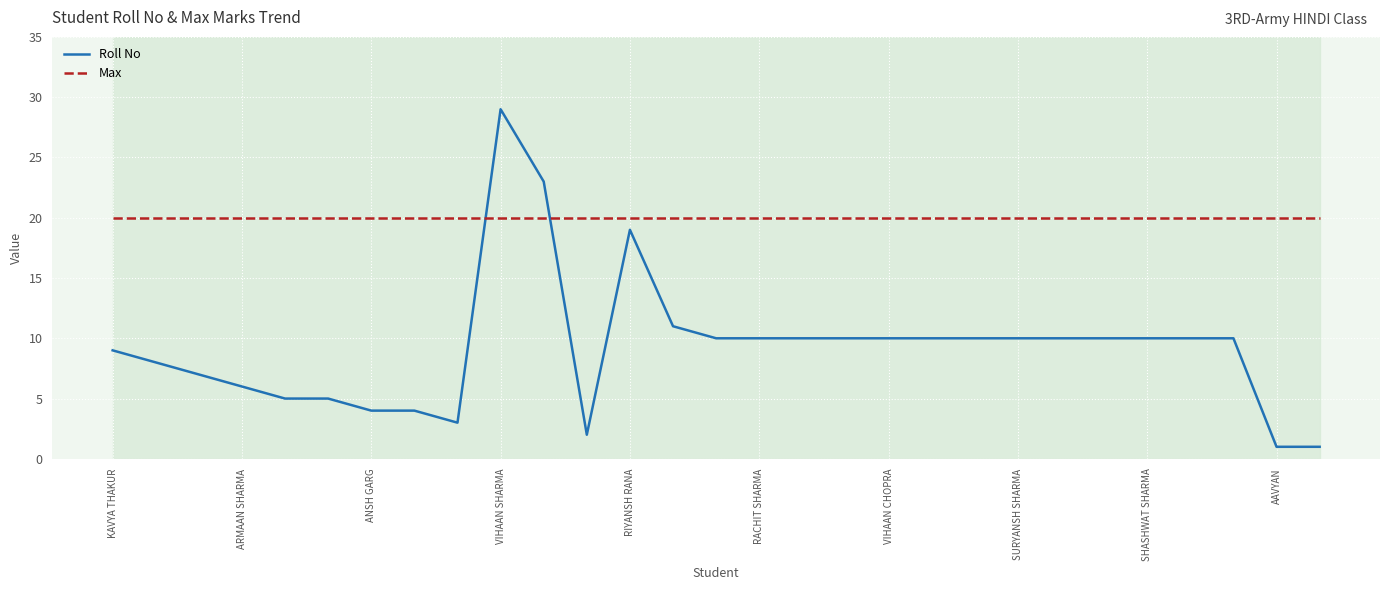

What is the sum of all Max values?

580